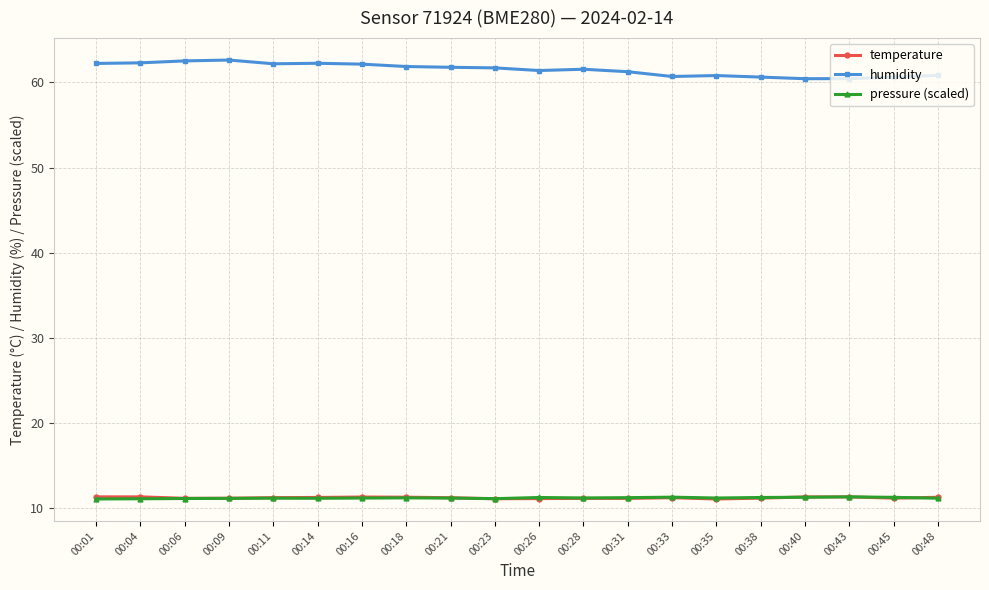

True or false: humidity has more than 1 interior local peaks.

True